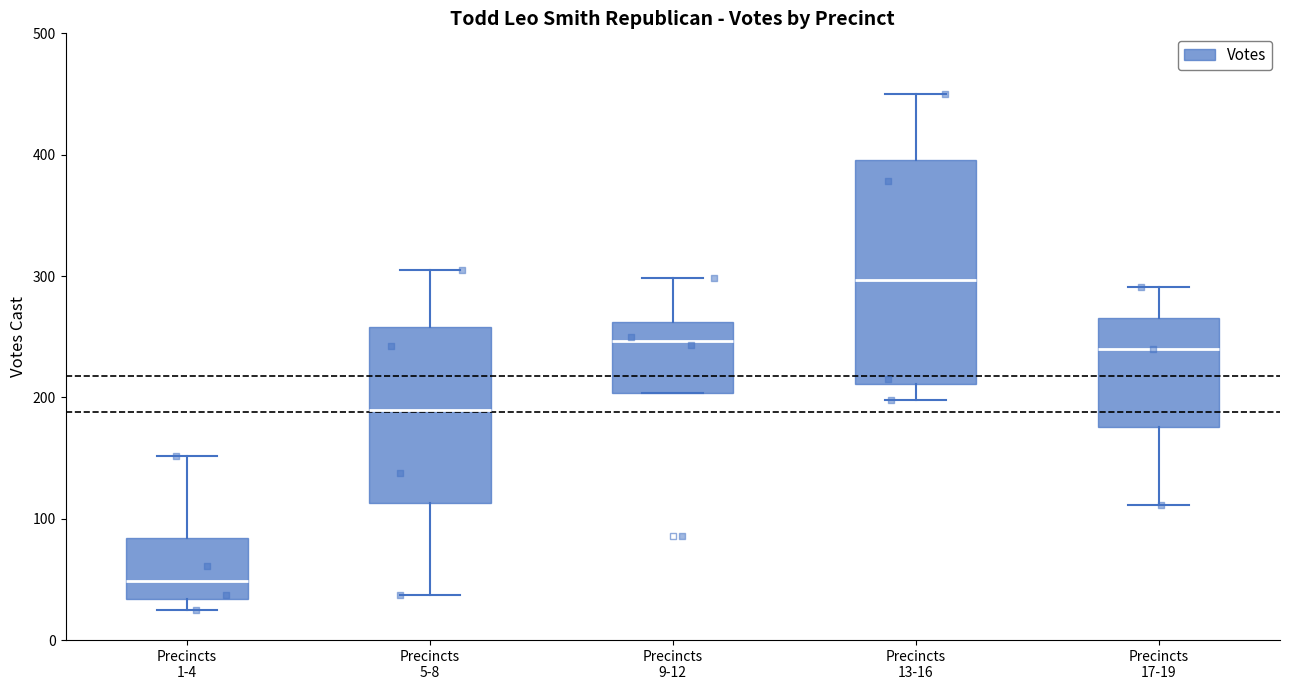

Which box is the tallest, from its lower edge to its upper edge?

Precincts 13-16